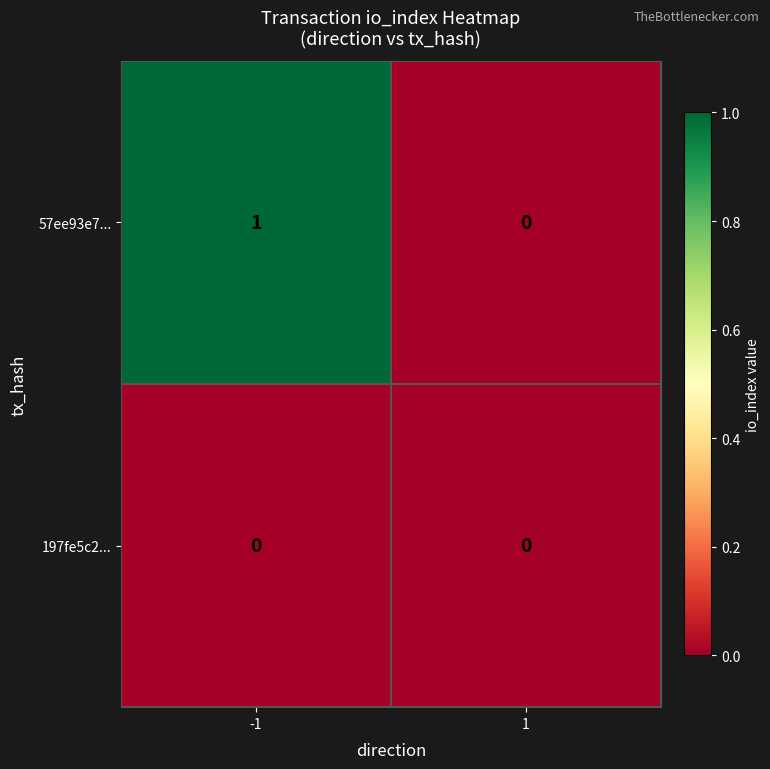

What is the maximum value shown in the chart?

1